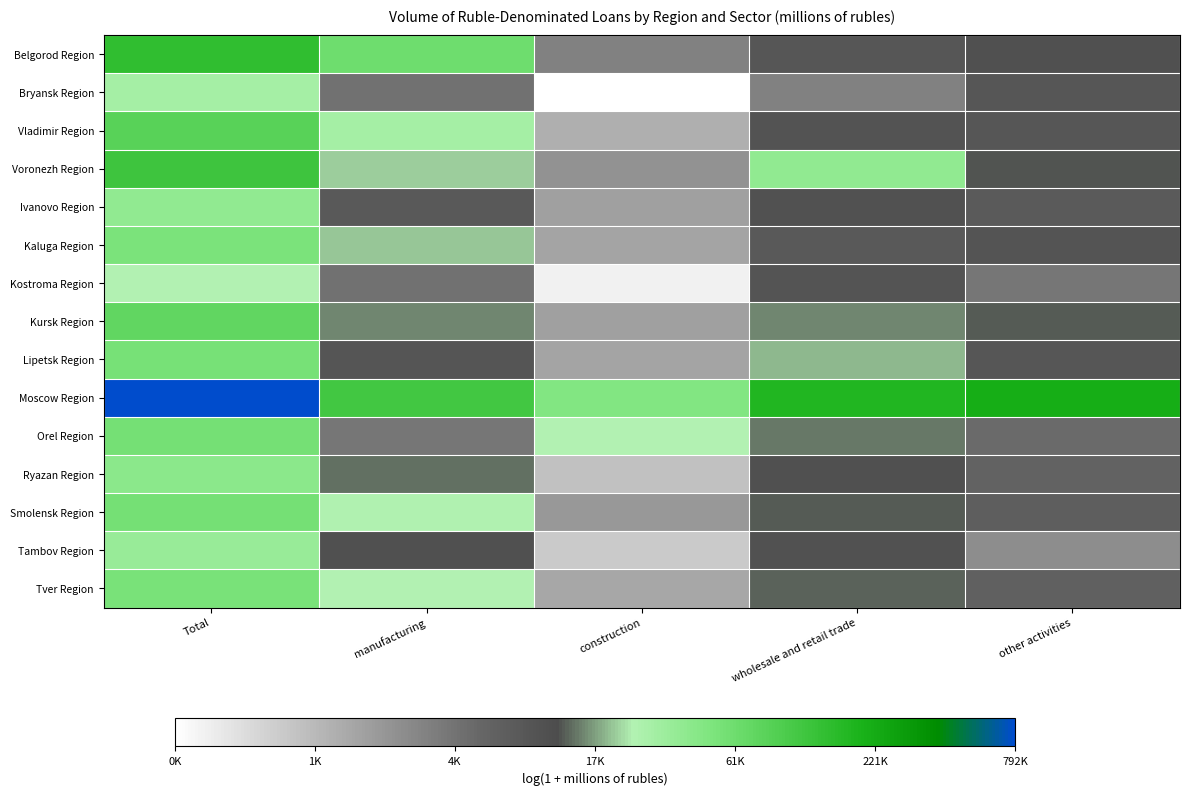

List the series in order of their peak value, highest first.

Moscow Region, Belgorod Region, Voronezh Region, Vladimir Region, Kursk Region, Orel Region, Smolensk Region, Lipetsk Region, Tver Region, Kaluga Region, Ryazan Region, Ivanovo Region, Tambov Region, Bryansk Region, Kostroma Region